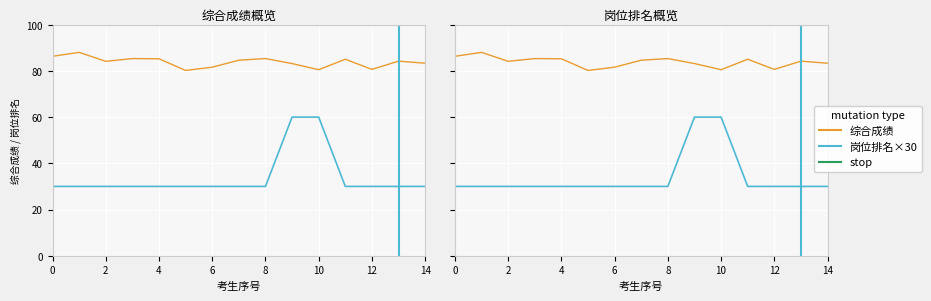

Does the chart display data point markers on the line(s)?

No